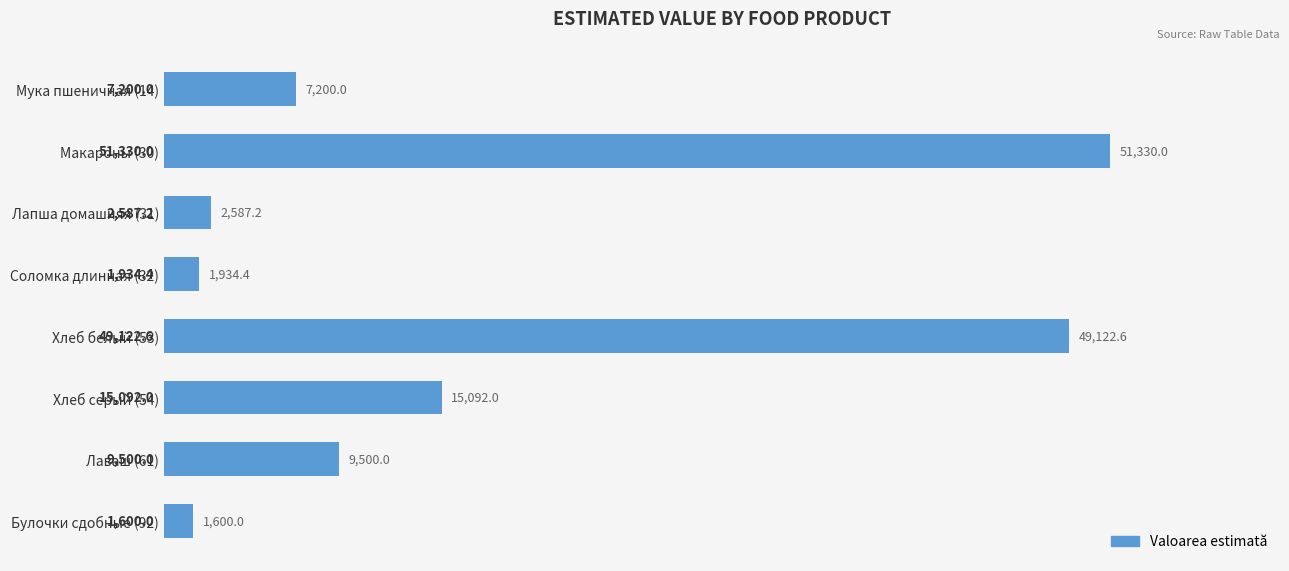

What is the approximate value at Лаваш (61)?

9500.0